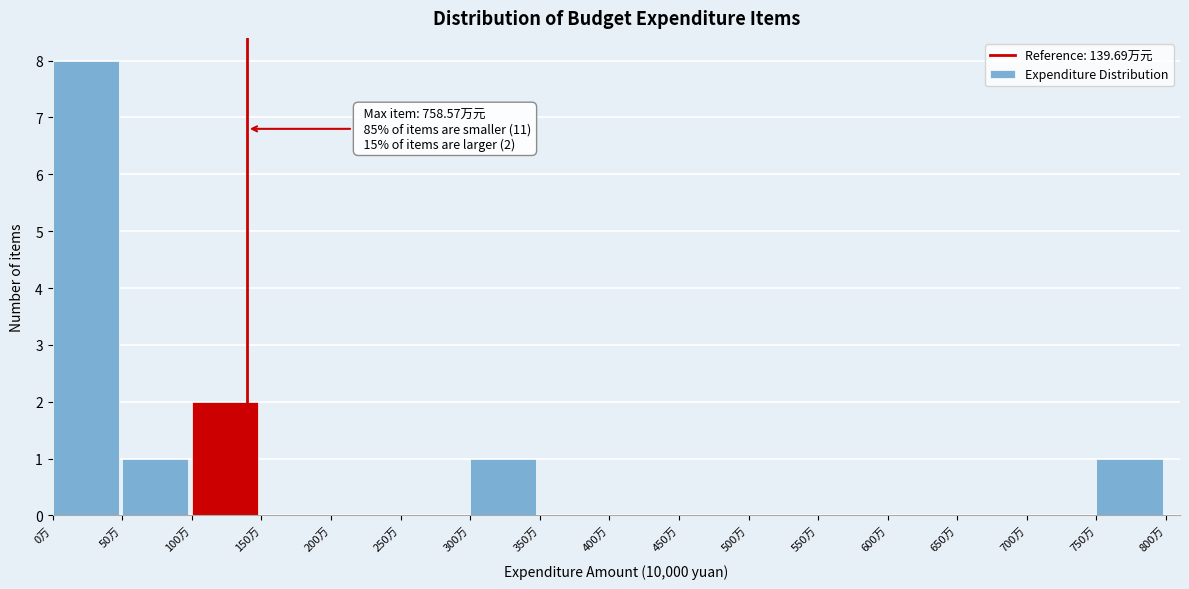

Over which range of the x-axis is the bar tallest?

0 to 50